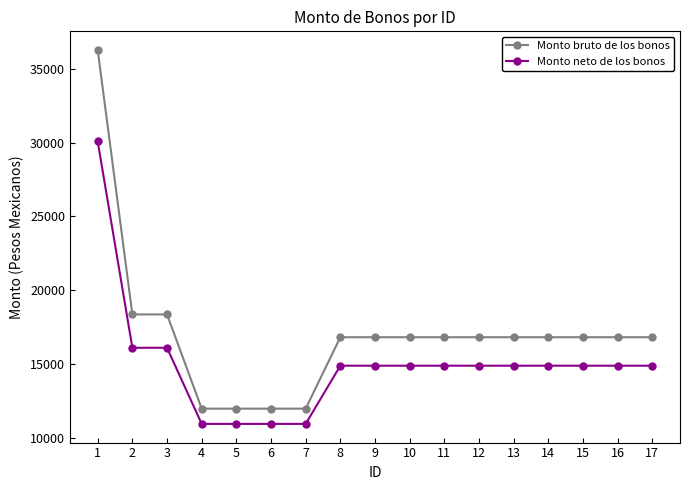

What are all the series names shown in the legend?

Monto bruto de los bonos, Monto neto de los bonos